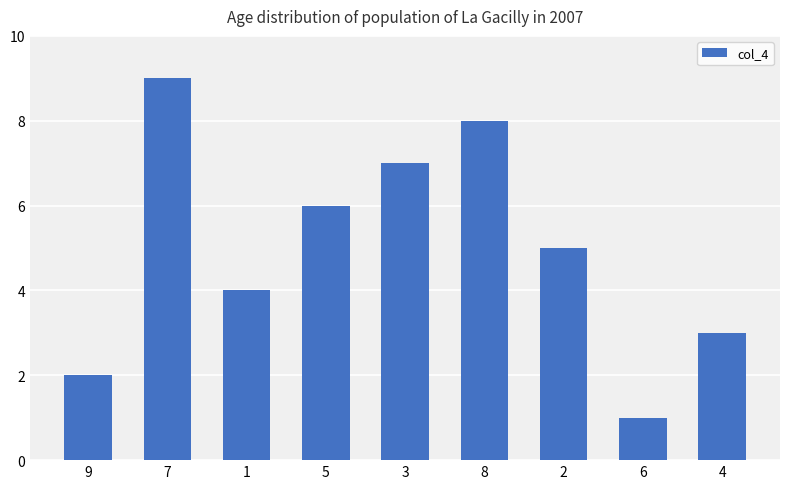

At which label is the value closest to 5?

2